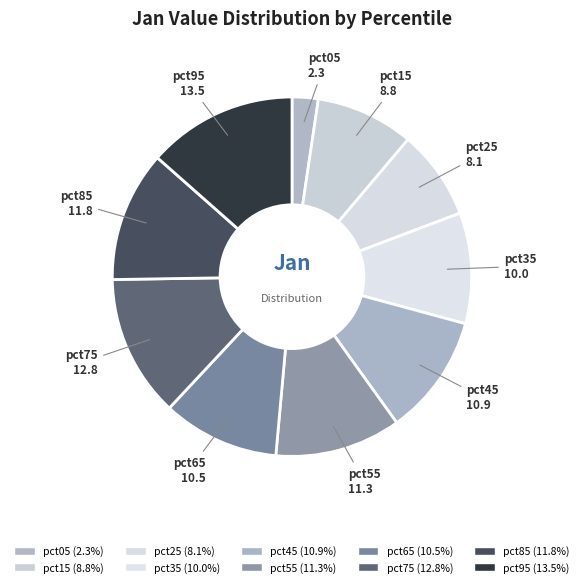

Between pct25 and pct95, which is larger?

pct95